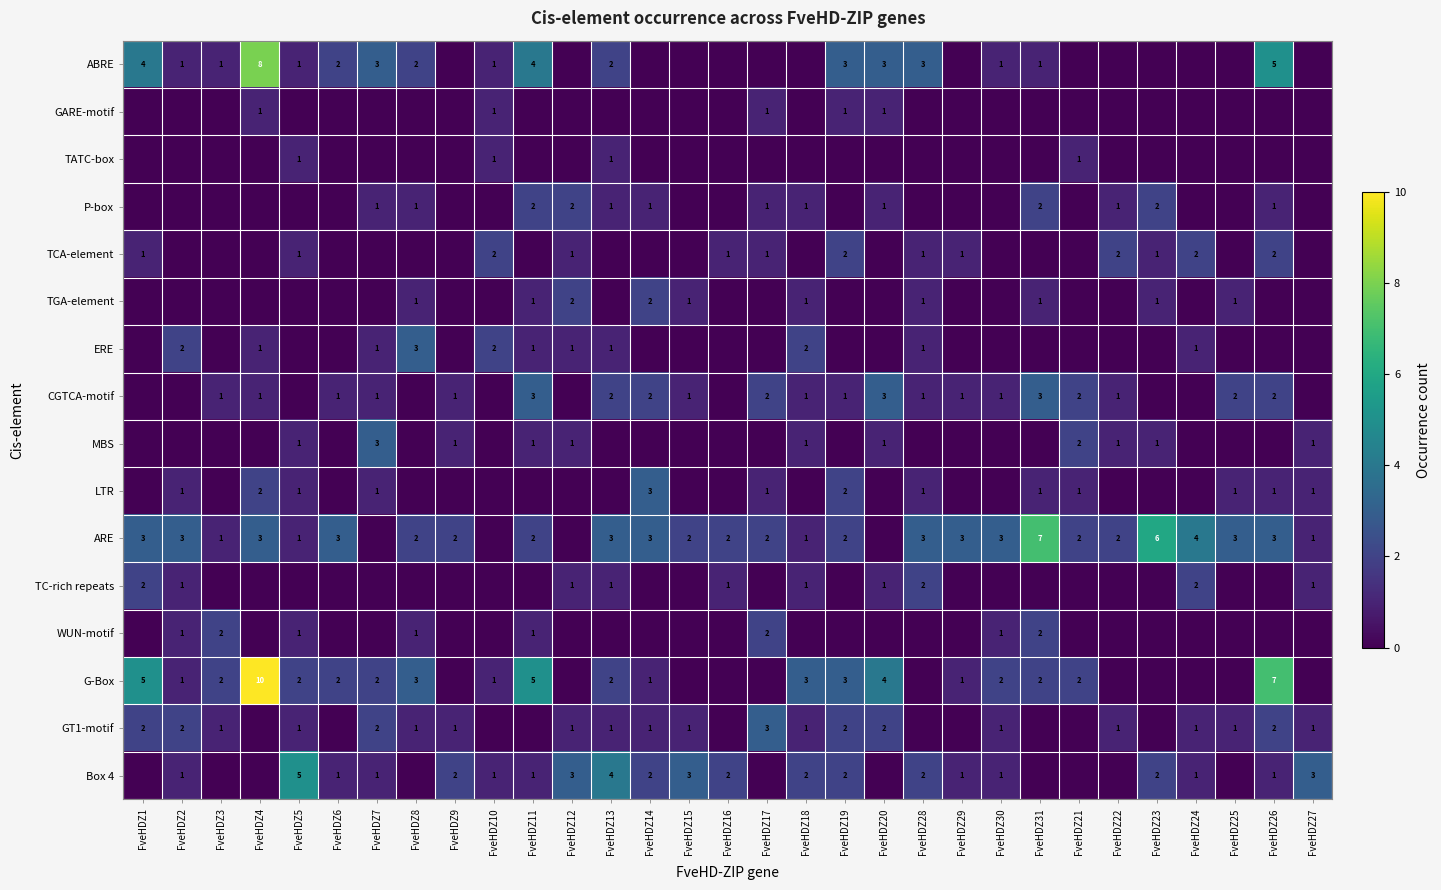

At how many categories does at least one series exceed 1?

31